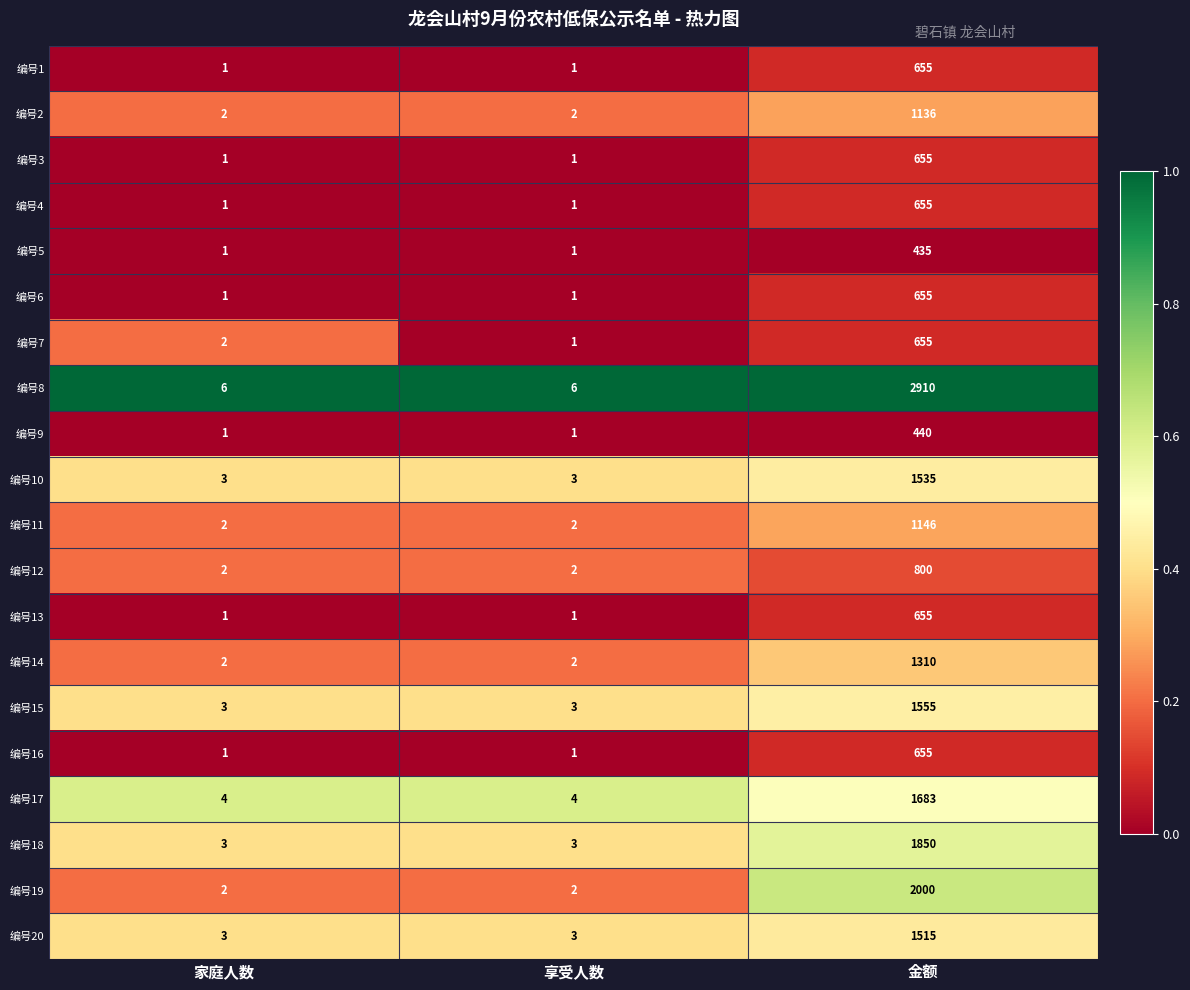

Which series changed the most between 家庭人数 and 享受人数?

编号7